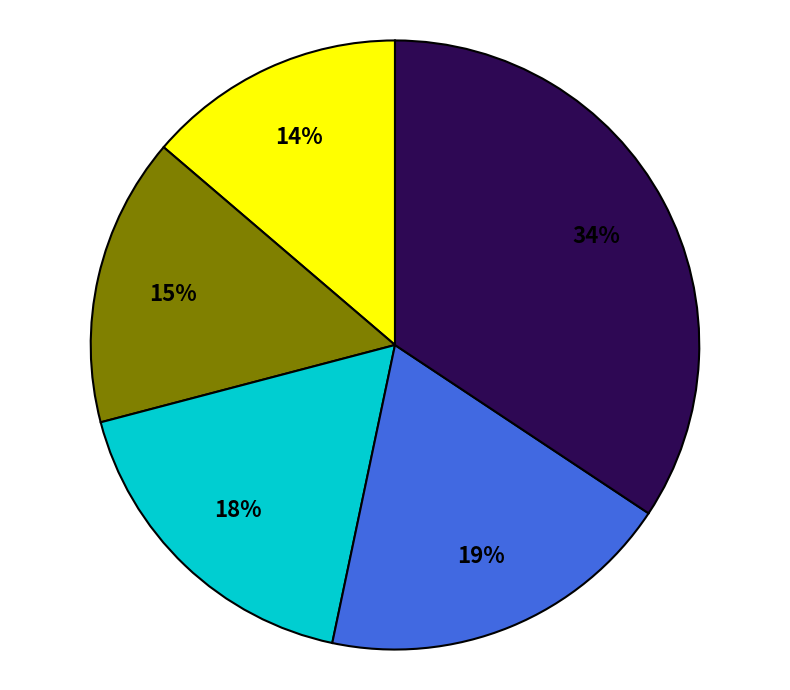

To the nearest percent, what is the average slice percentage?

20%